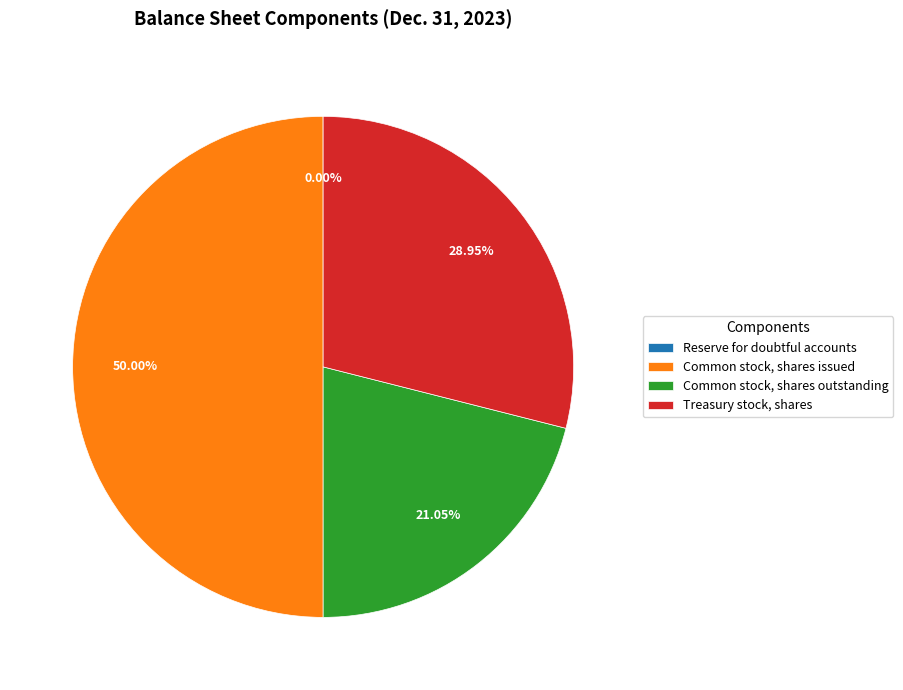

Which slice is the largest?

Common stock, shares issued